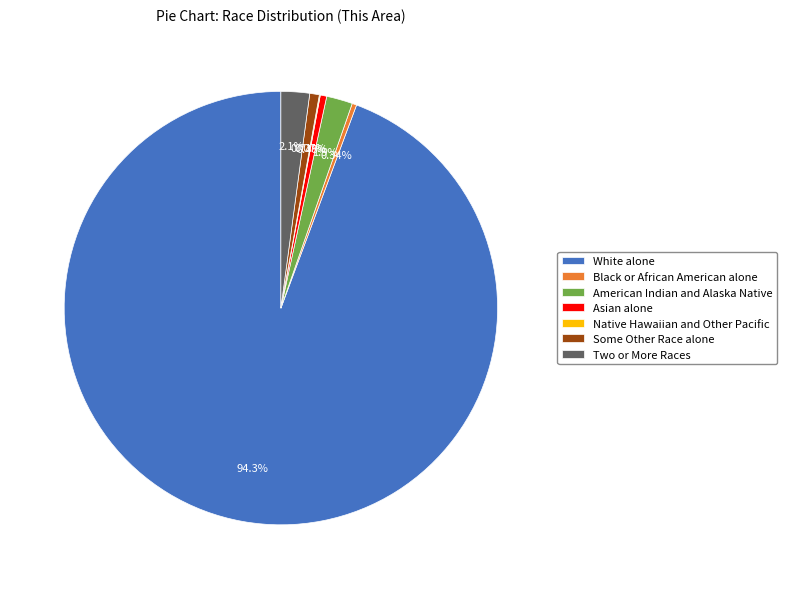

Combined, do Black or African American alone and Two or More Races account for over 50%?

No